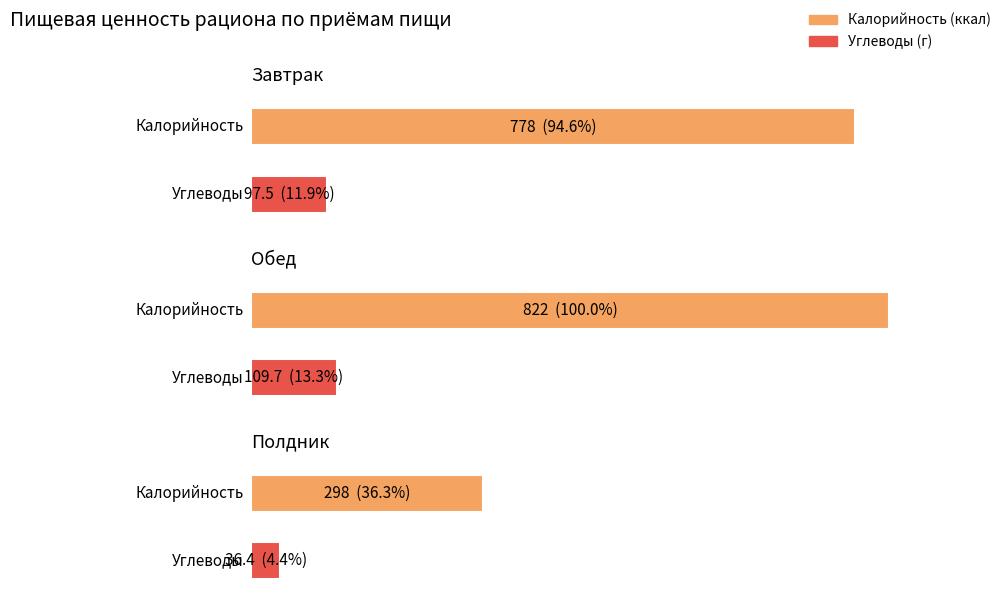

At which category is the sum across all series the highest?

Обед